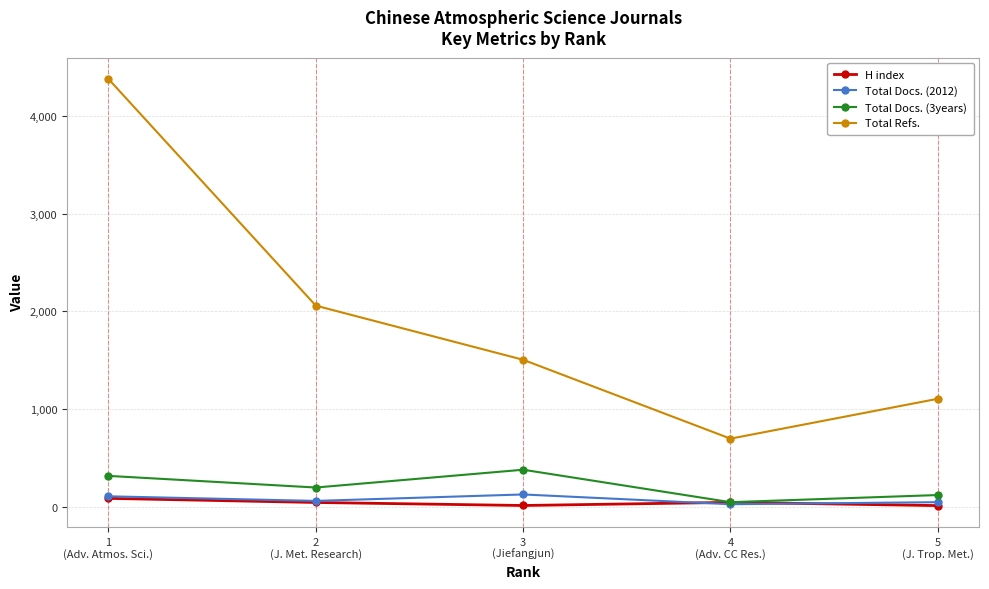

What is the approximate value of H index at 2
(J. Met. Research)?

45